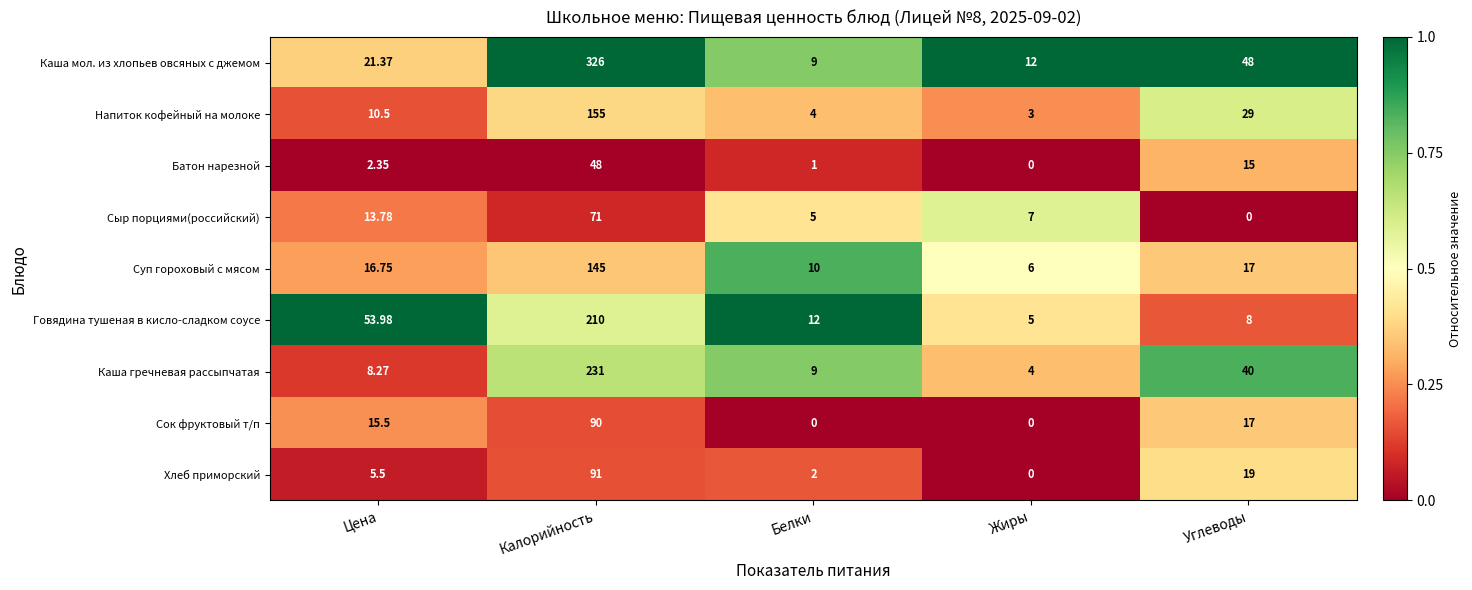

What is the difference between the highest and lowest values at Жиры?

12.0